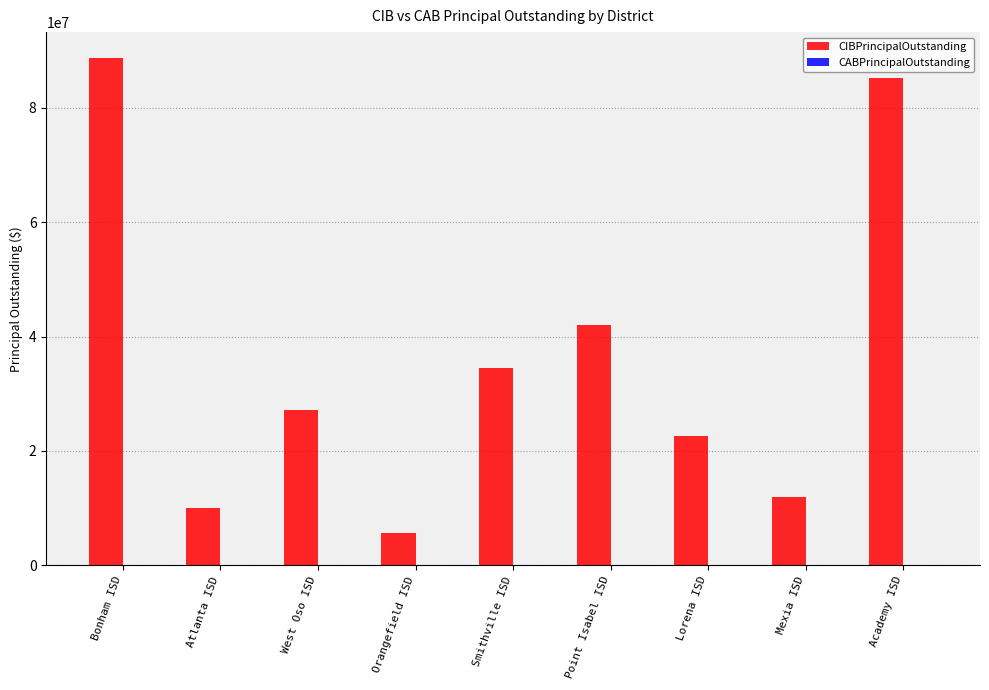

Between West Oso ISD and Lorena ISD, which series saw the biggest shift?

CIBPrincipalOutstanding